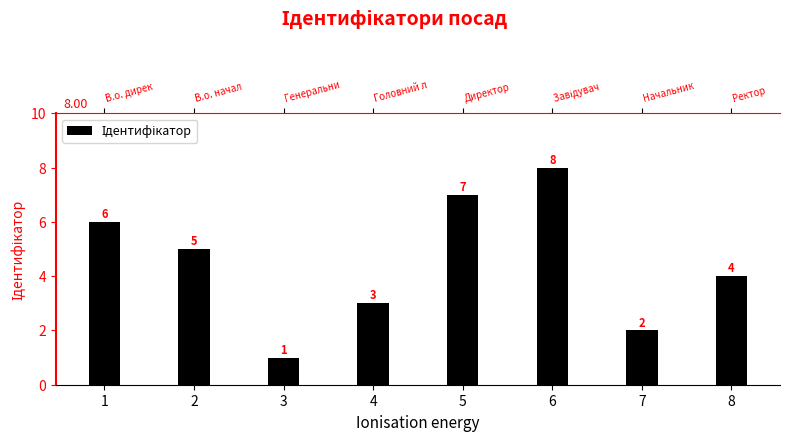

Reading left to right, extract all data points from this chart.

1=6	2=5	3=1	4=3	5=7	6=8	7=2	8=4